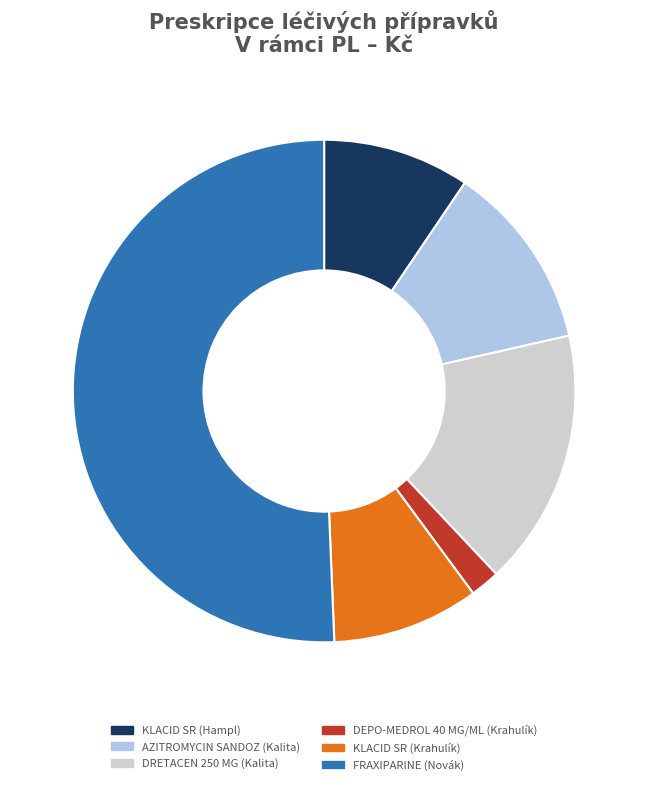

Which has a higher value, FRAXIPARINE (Novák) or KLACID SR (Hampl)?

FRAXIPARINE (Novák)